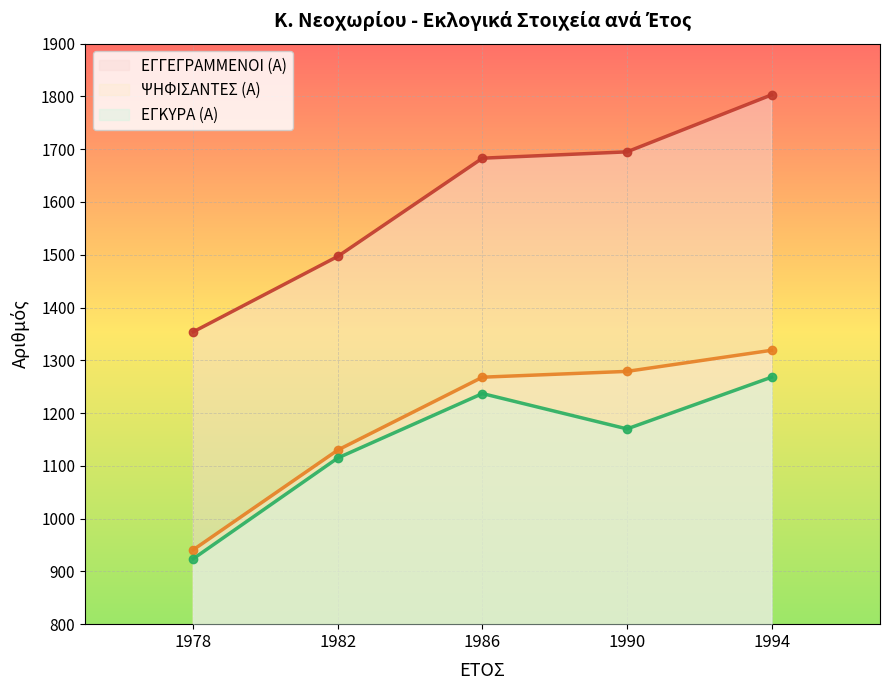

True or false: ΕΓΓΕΓΡΑΜΜΕΝΟΙ (Α) and ΨΗΦΙΣΑΝΤΕΣ (Α) cross at least once.

False